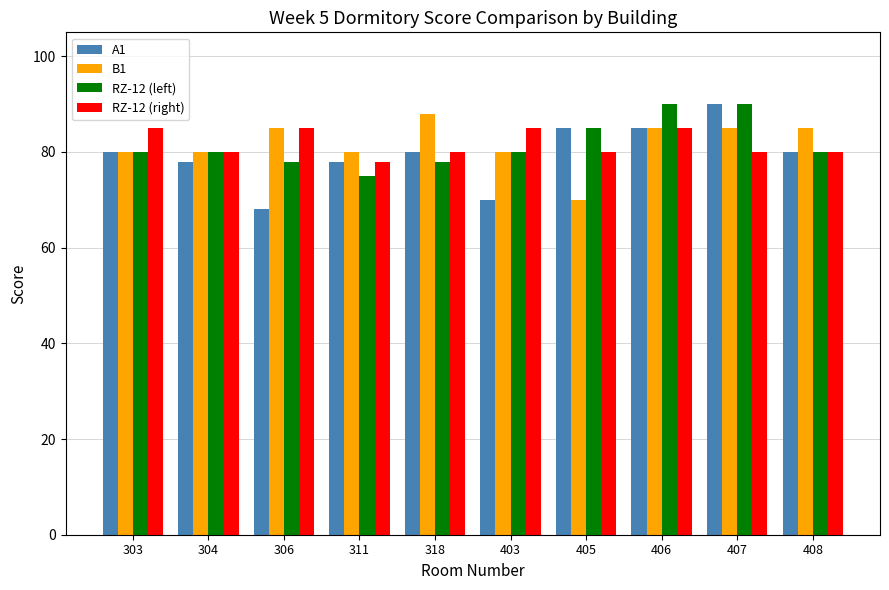

What is the total value across all series at 405?

320